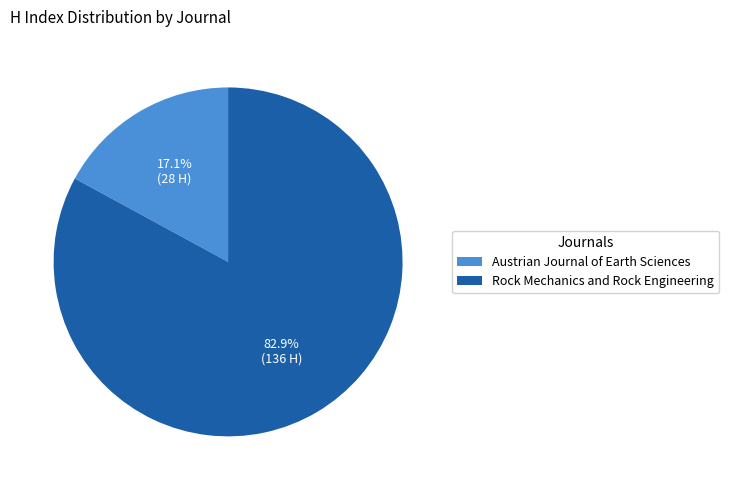

What is the largest slice in the pie chart?

Rock Mechanics and Rock Engineering